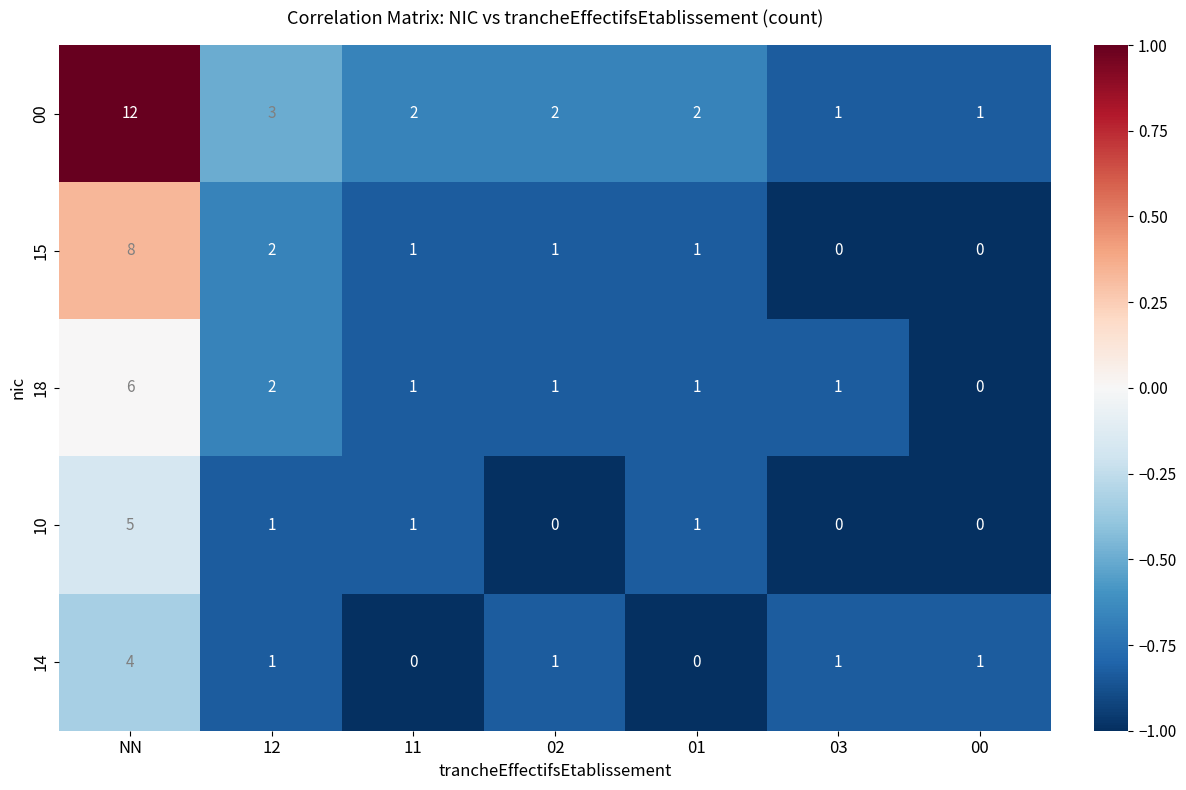

What is the average value of the 00 series?

3